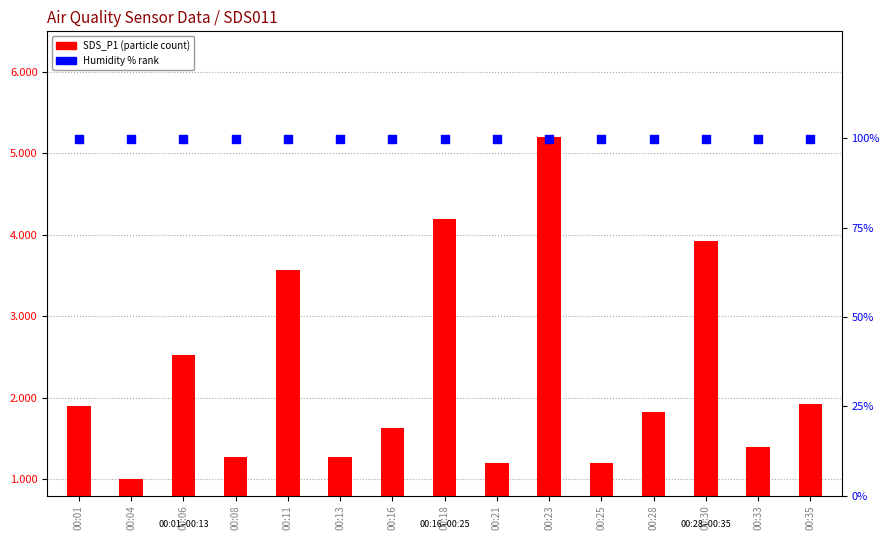

What is the total value across all series at 00:28?

101.7